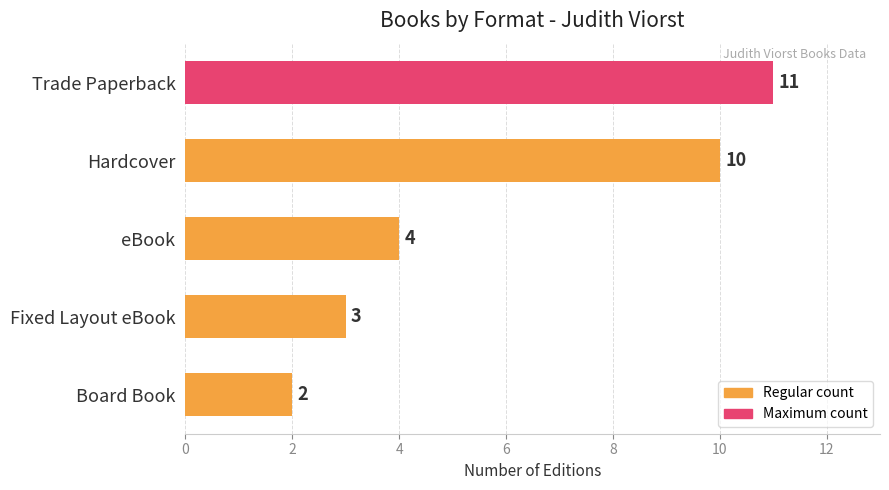

Count the number of categories in the chart.

5